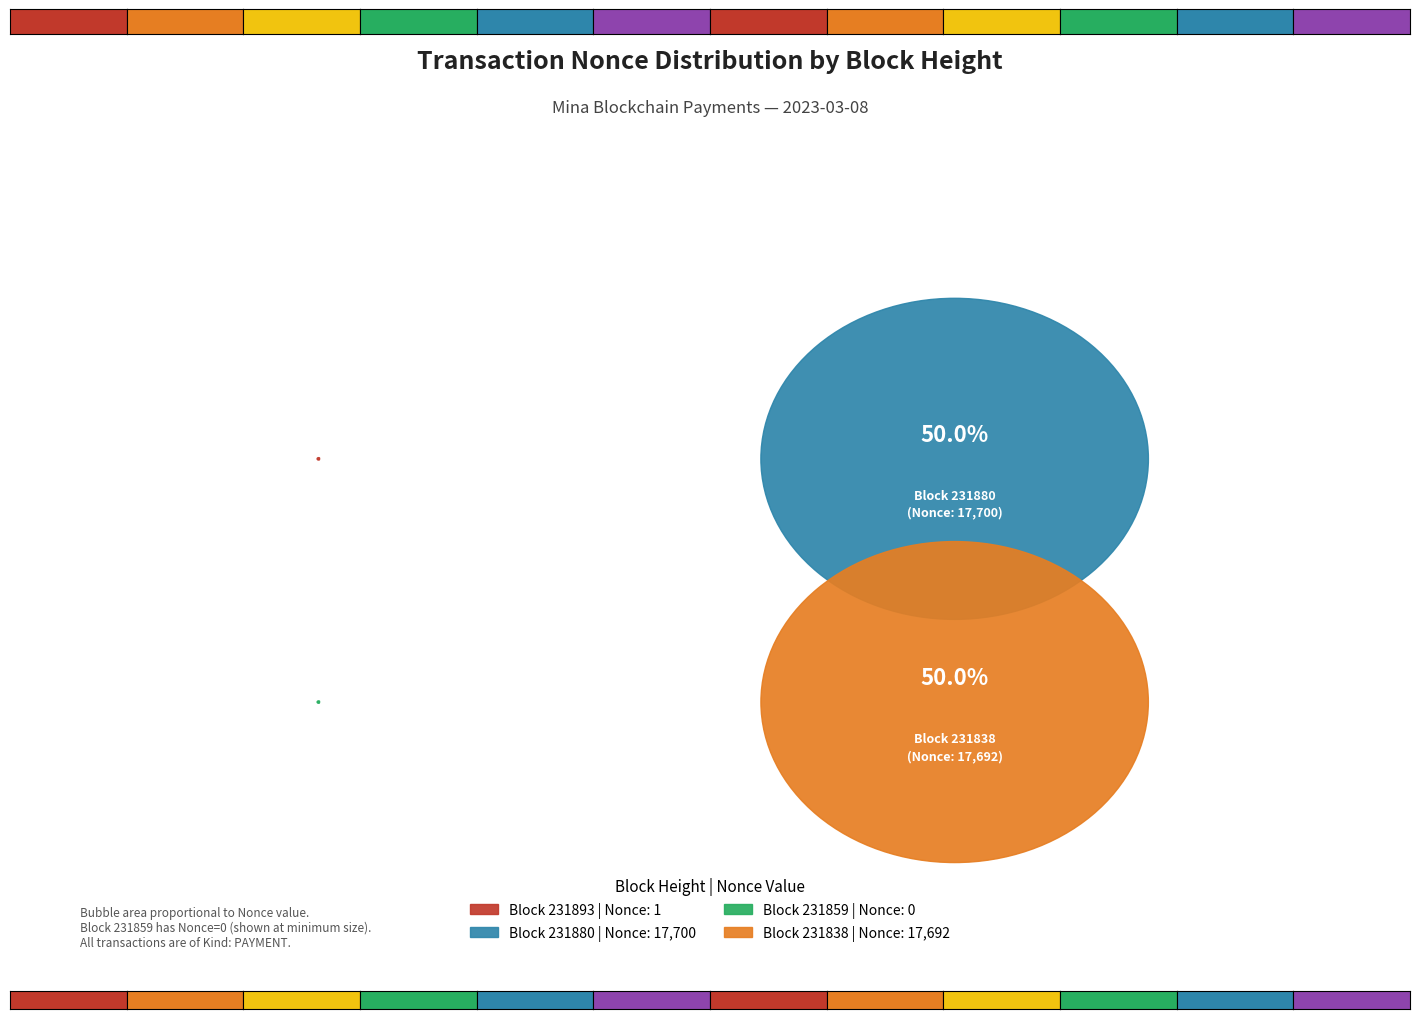

Is 231838 the majority of the pie?

No